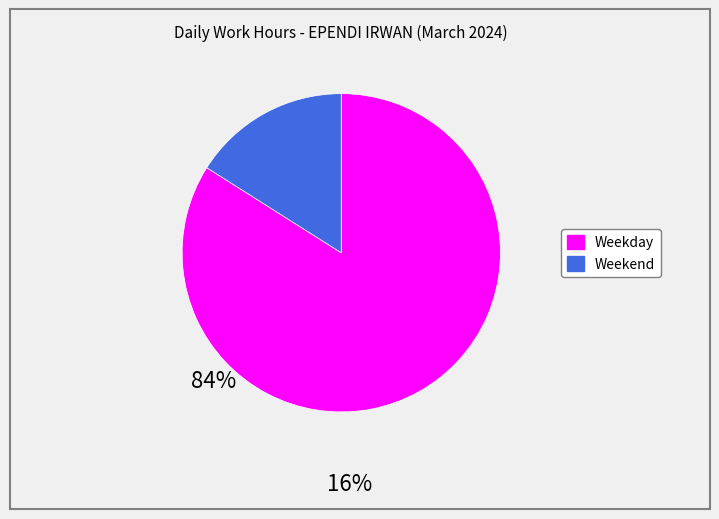

Does any single category account for the majority?

Yes